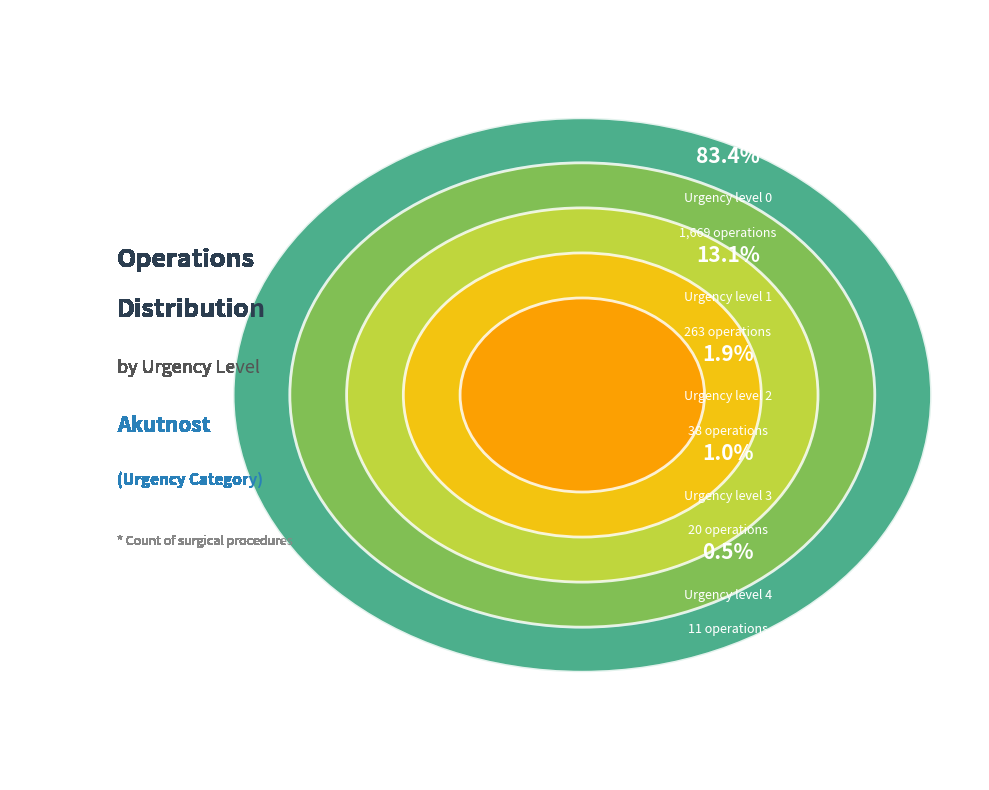

Rank the categories by value from lowest to highest.

4, 3, 2, 1, 0